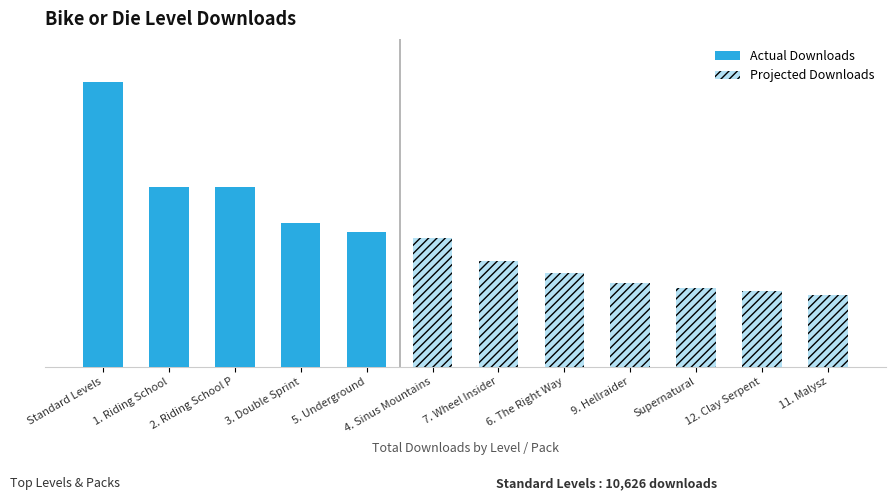

Where does the data first go above 3129?

Standard Levels